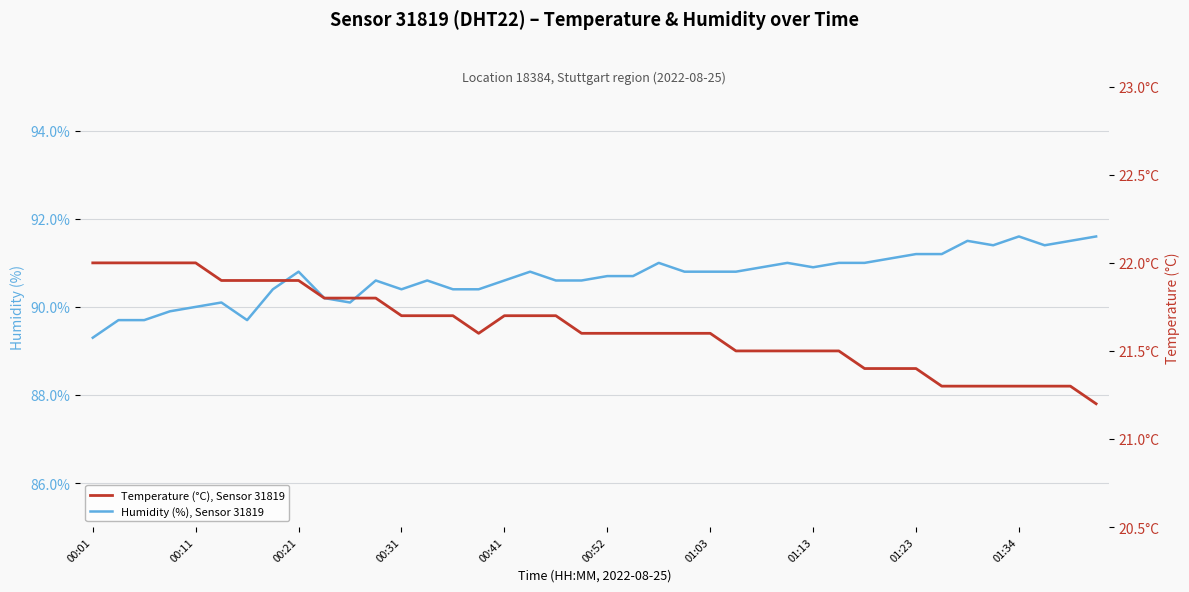

How many interior local valleys does the Temperature (°C), Sensor 31819 series have?

1